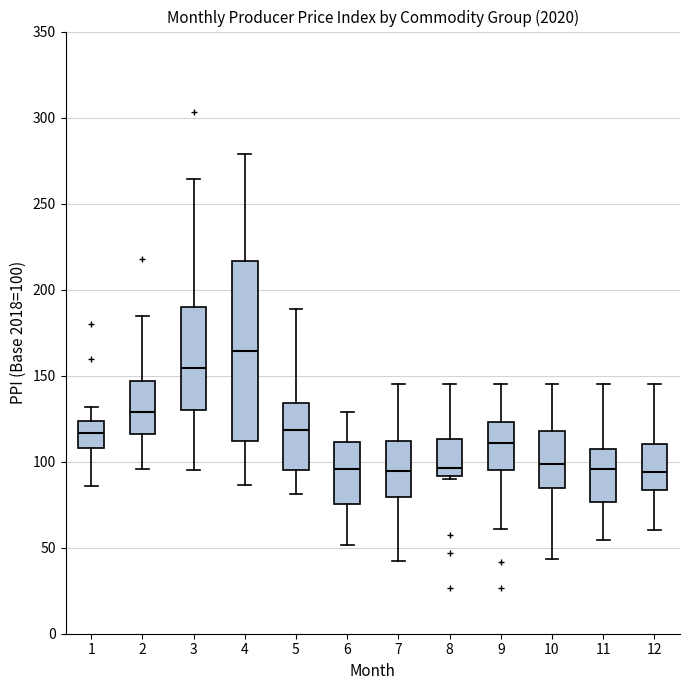

Where does the median line of the box at x = 5 sit on the y-axis? The values are not printed on the chart, so give them approximately, as read against the axis.

120